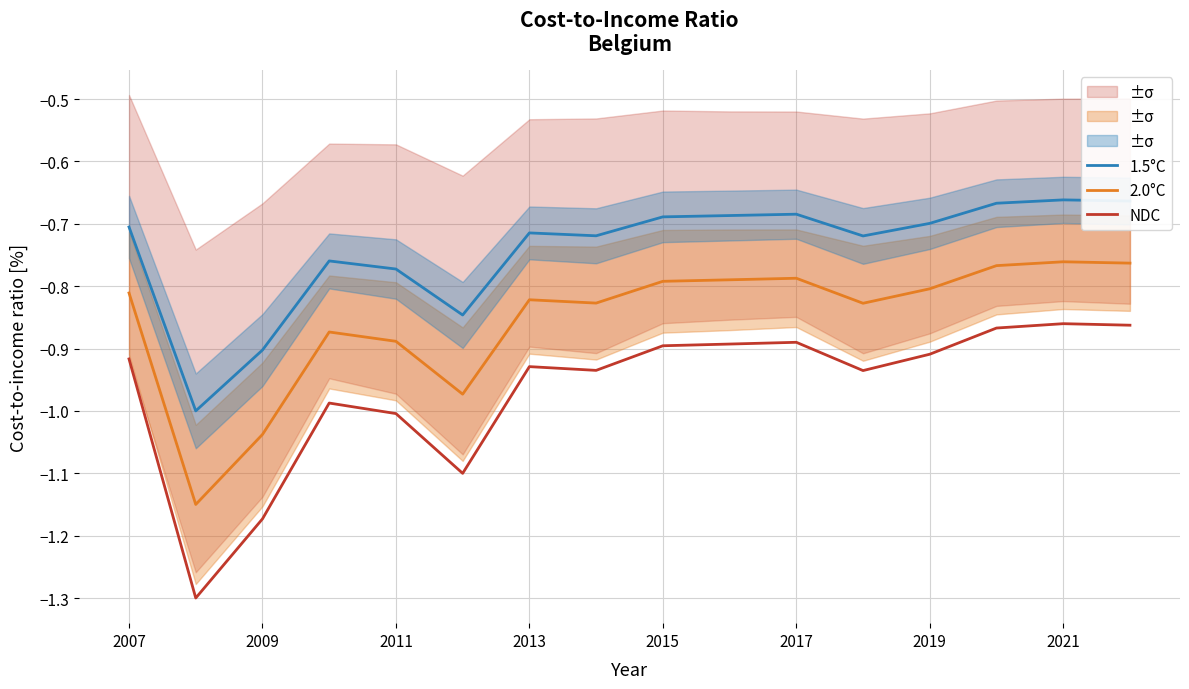

True or false: 1.5°C has a value of -1.2 at 2009.

False